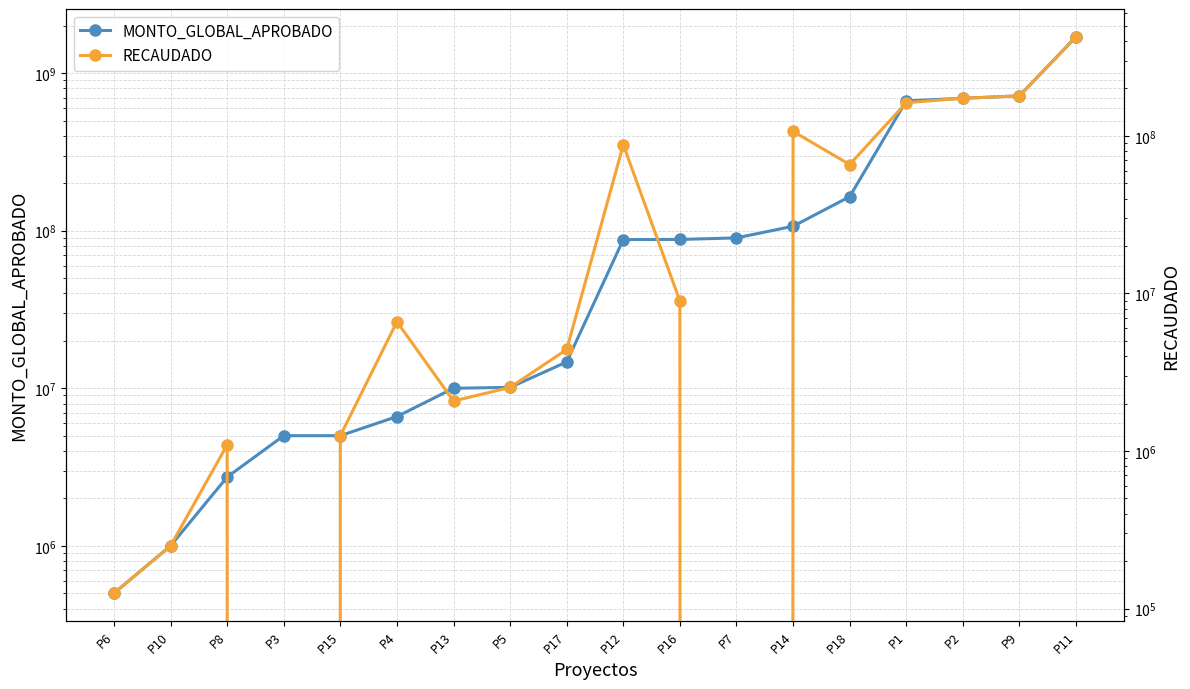

Read the MONTO_GLOBAL_APROBADO value at P11.

1700000000.0